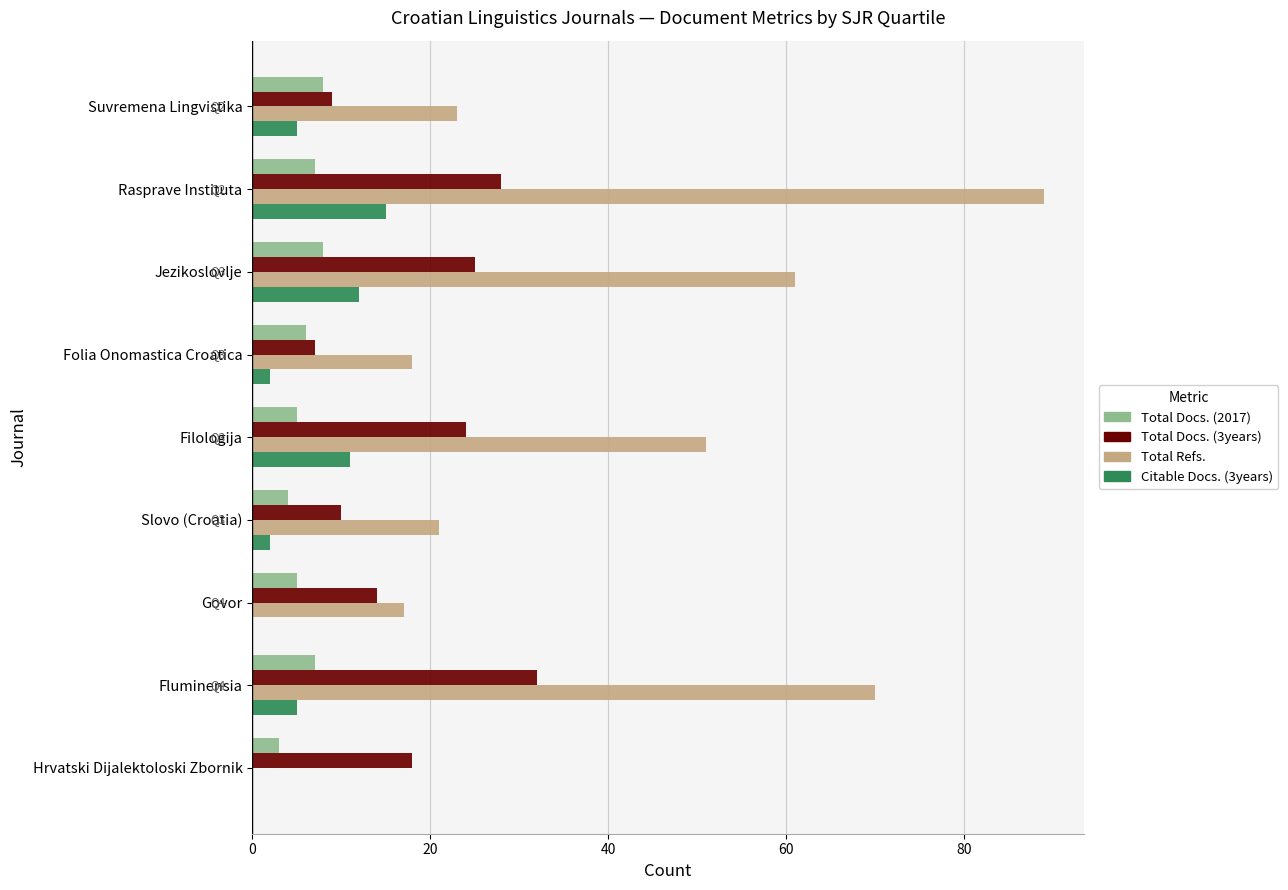

The value of Total Docs. (3years) at Fluminensia is 32. True or false?

True